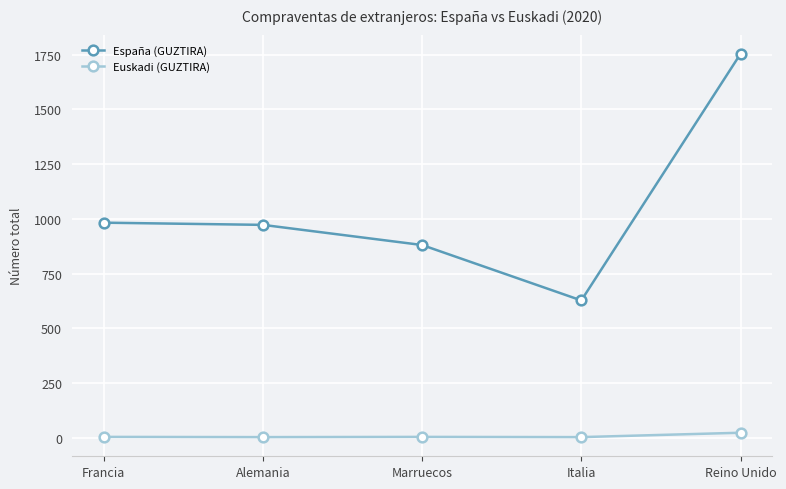

What is the sum of all Euskadi (GUZTIRA) values?

42